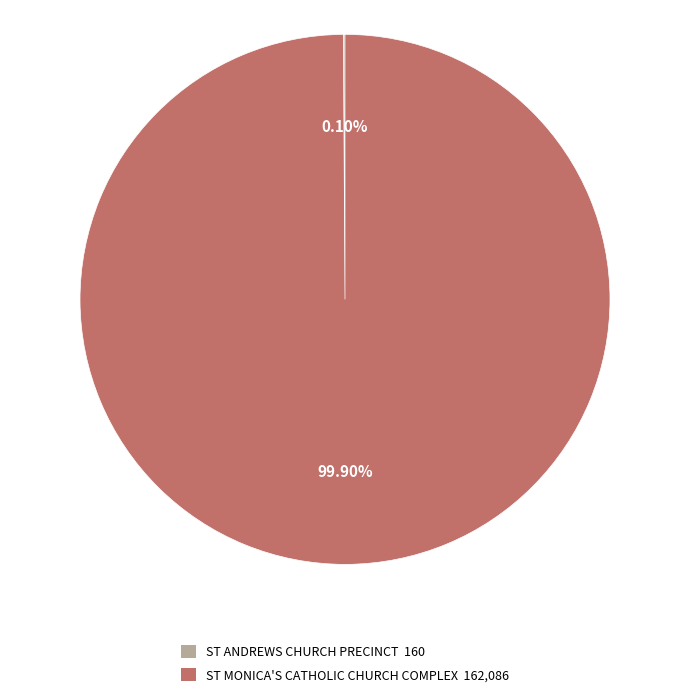

Is there a majority slice in this chart?

Yes